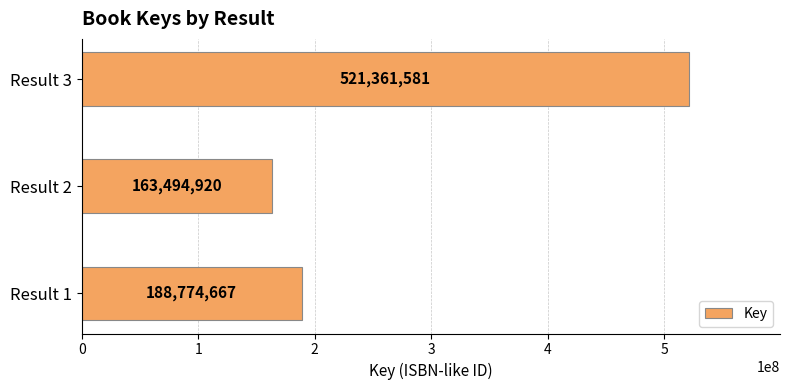

List the labels in order of value, smallest first.

Result 2, Result 1, Result 3